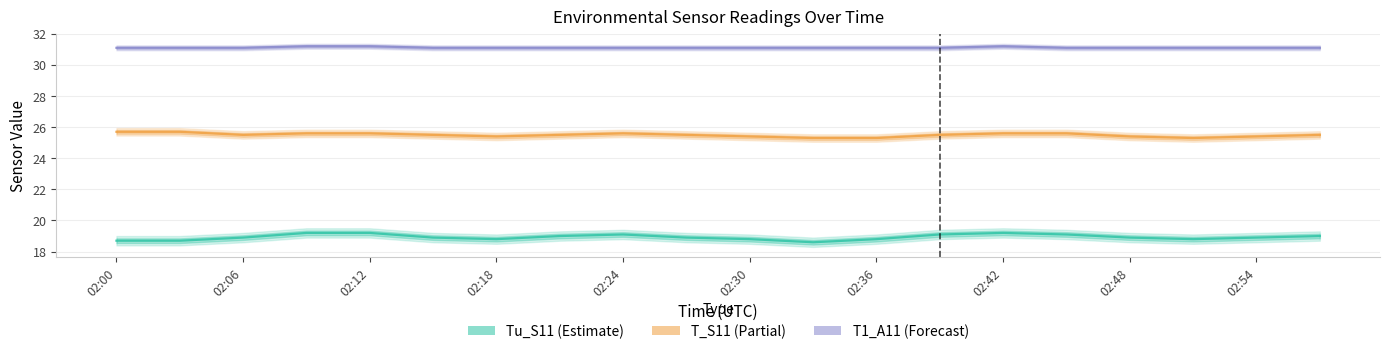

Count the number of categories in the chart.

20